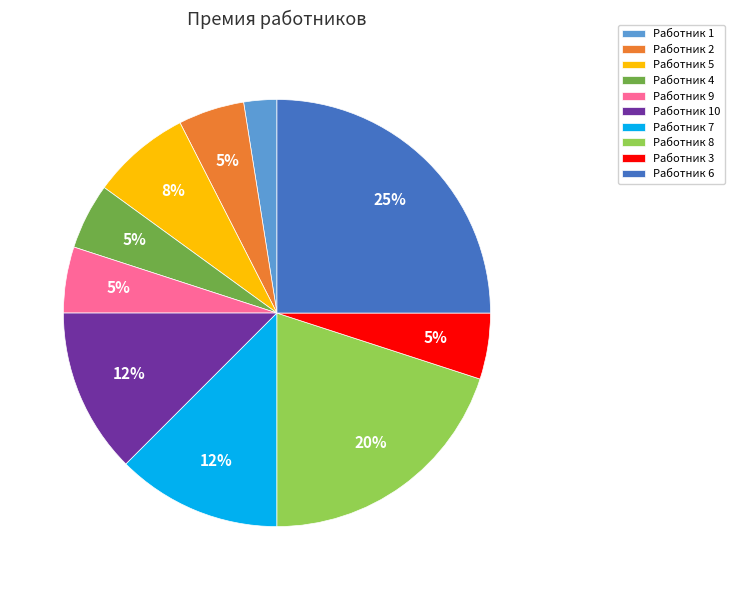

Is the sum of Работник 3 and Работник 2 greater than half?

No